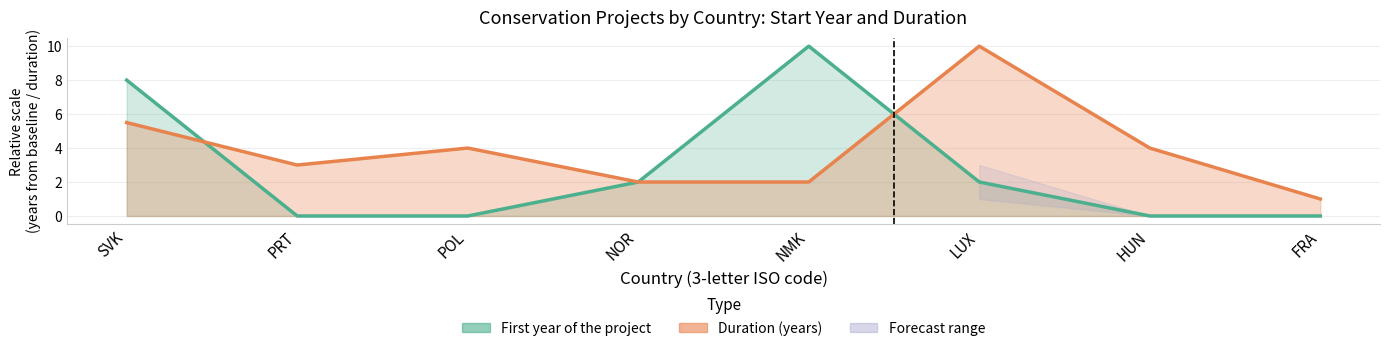

Rank the categories by value from highest to lowest.

NMK, SVK, NOR, LUX, PRT, POL, HUN, FRA